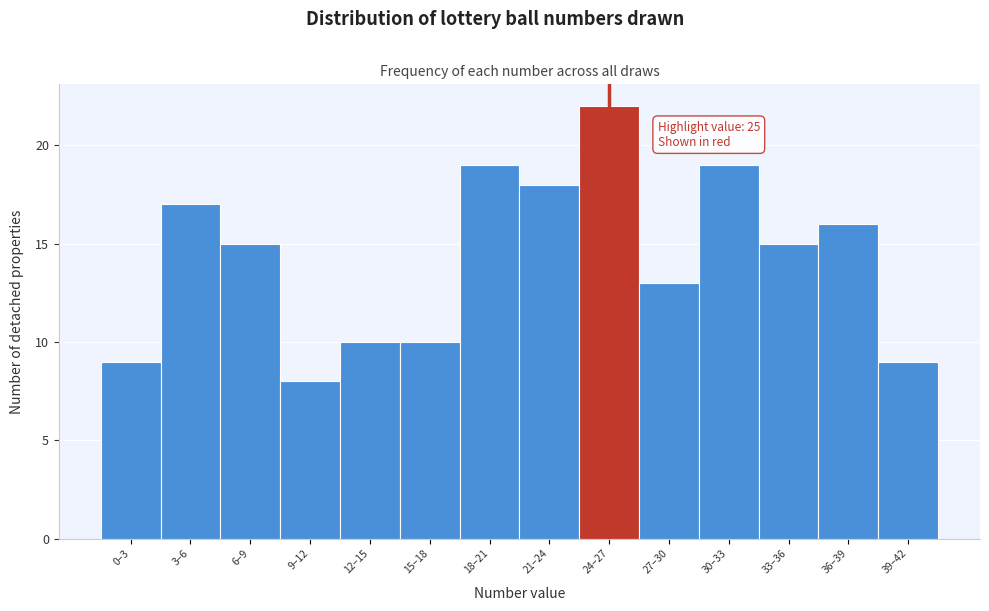

Reading left to right, list all the values displayed in this chart.

9	17	15	8	10	10	19	18	22	13	19	15	16	9